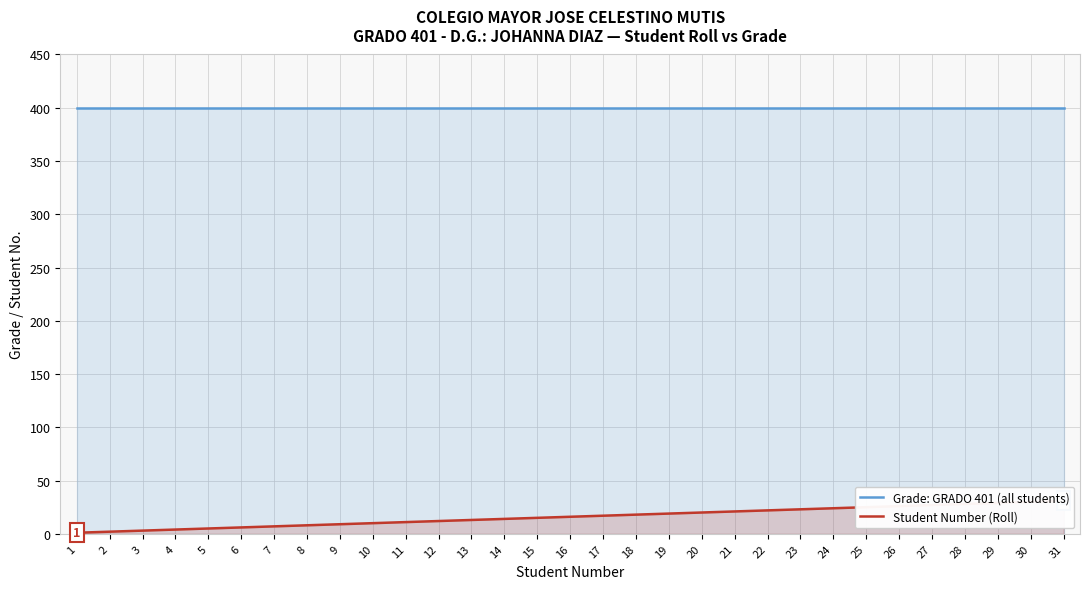

True or false: Student Number (Roll) and Grade: GRADO 401 (all students) cross at least once.

False